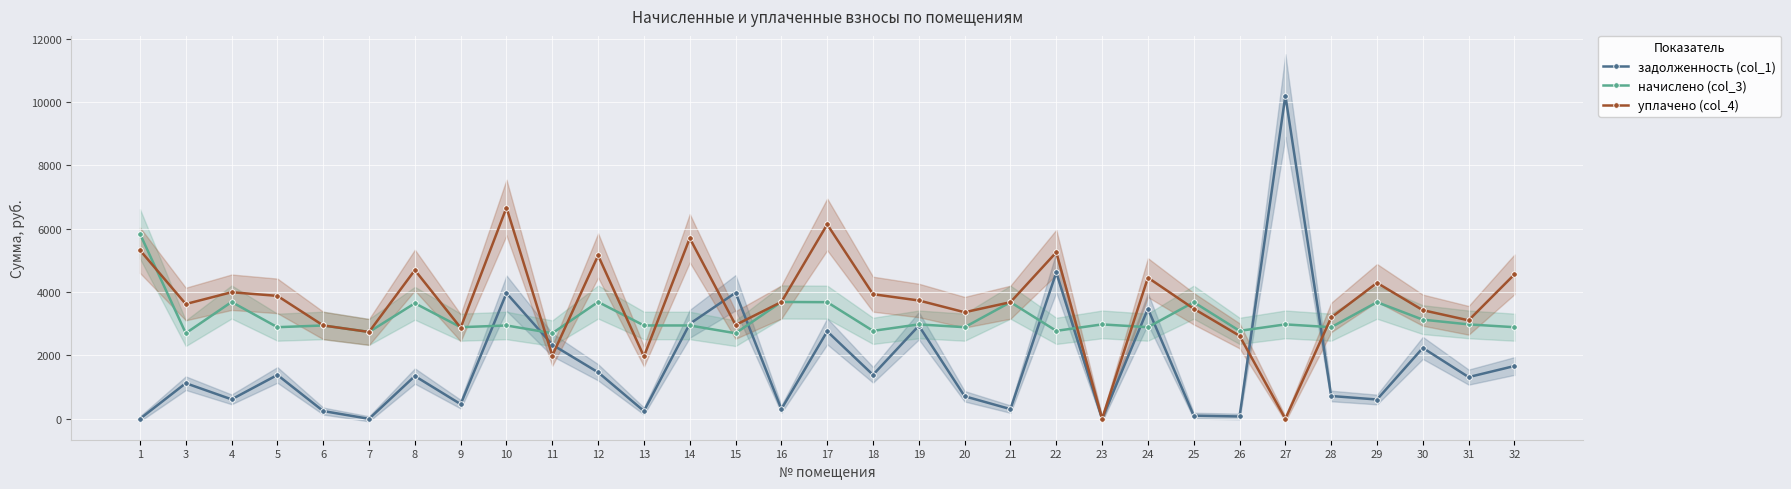

Between 20 and 10, which is larger?

10